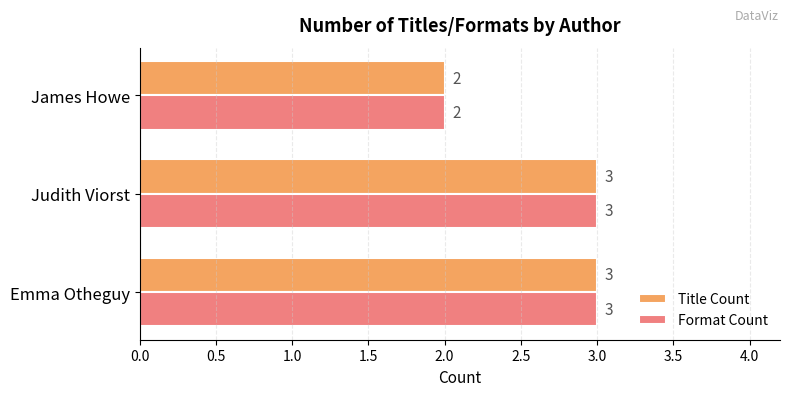

At which label is Format Count closest to 2?

James Howe